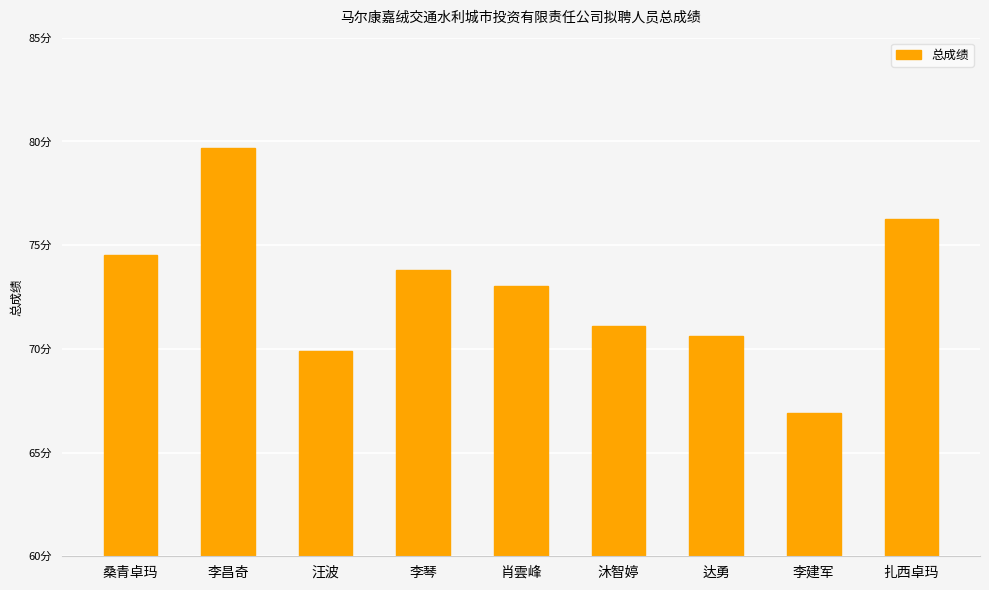

Are the bars horizontal?

No